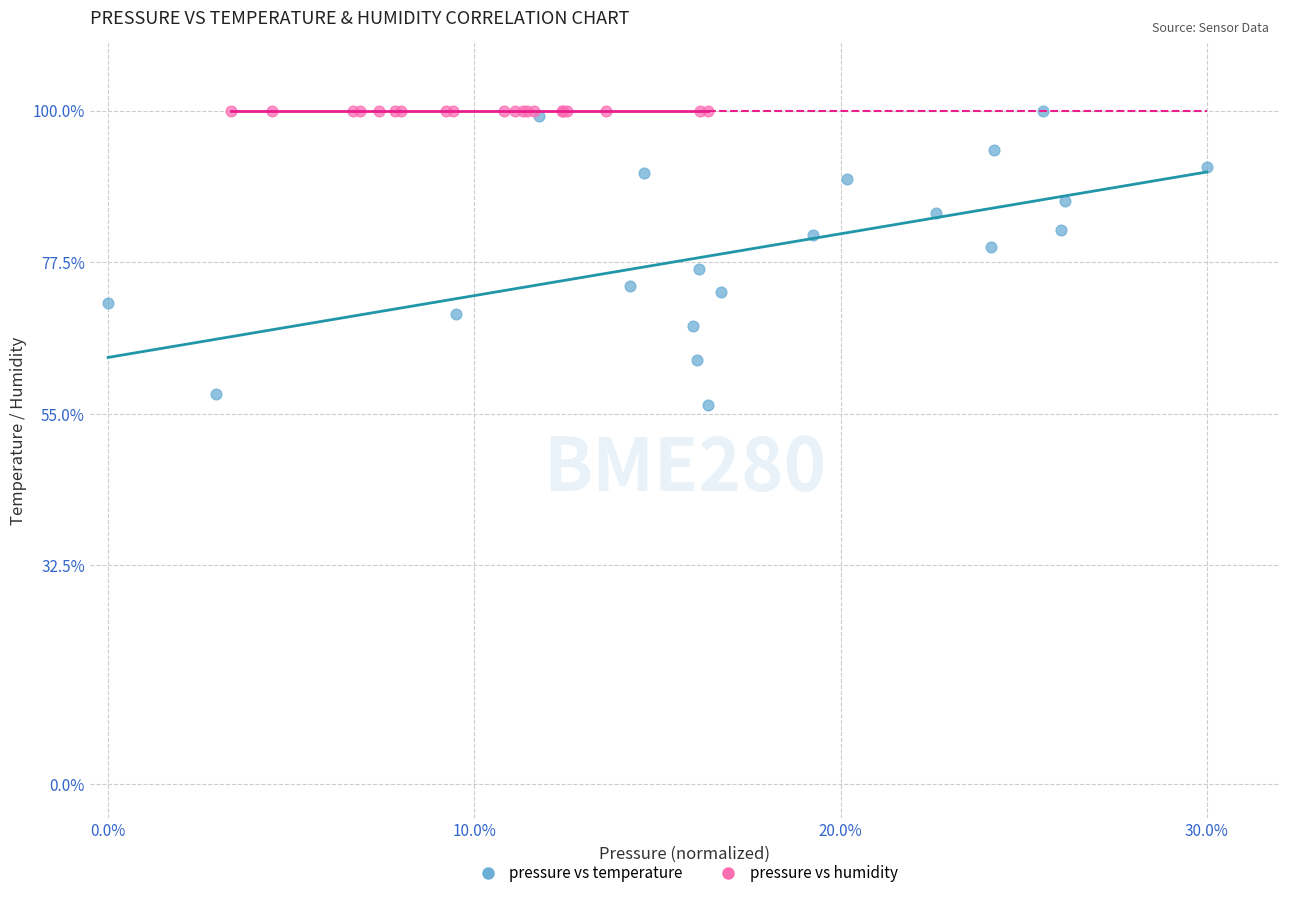

Which series contains the lowest Y value?

pressure vs temperature